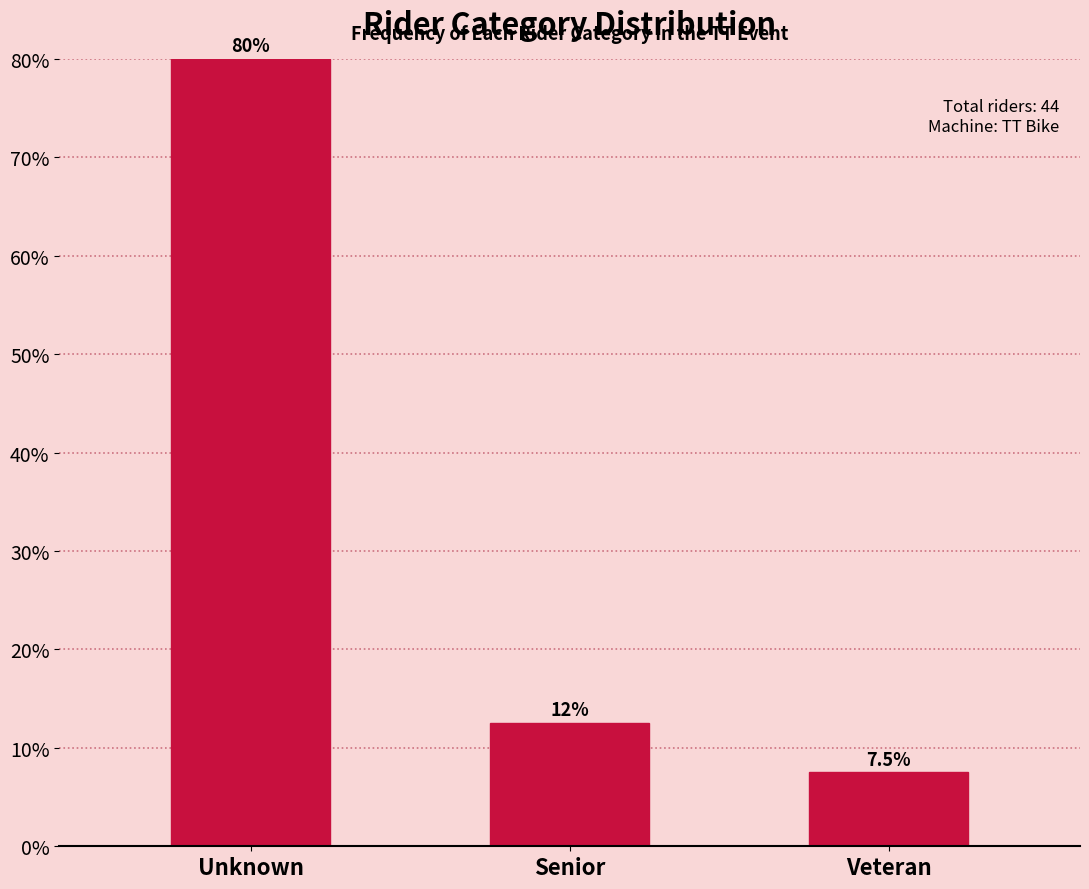

Reading left to right, list all the values displayed in this chart.

80.0	12.5	7.5